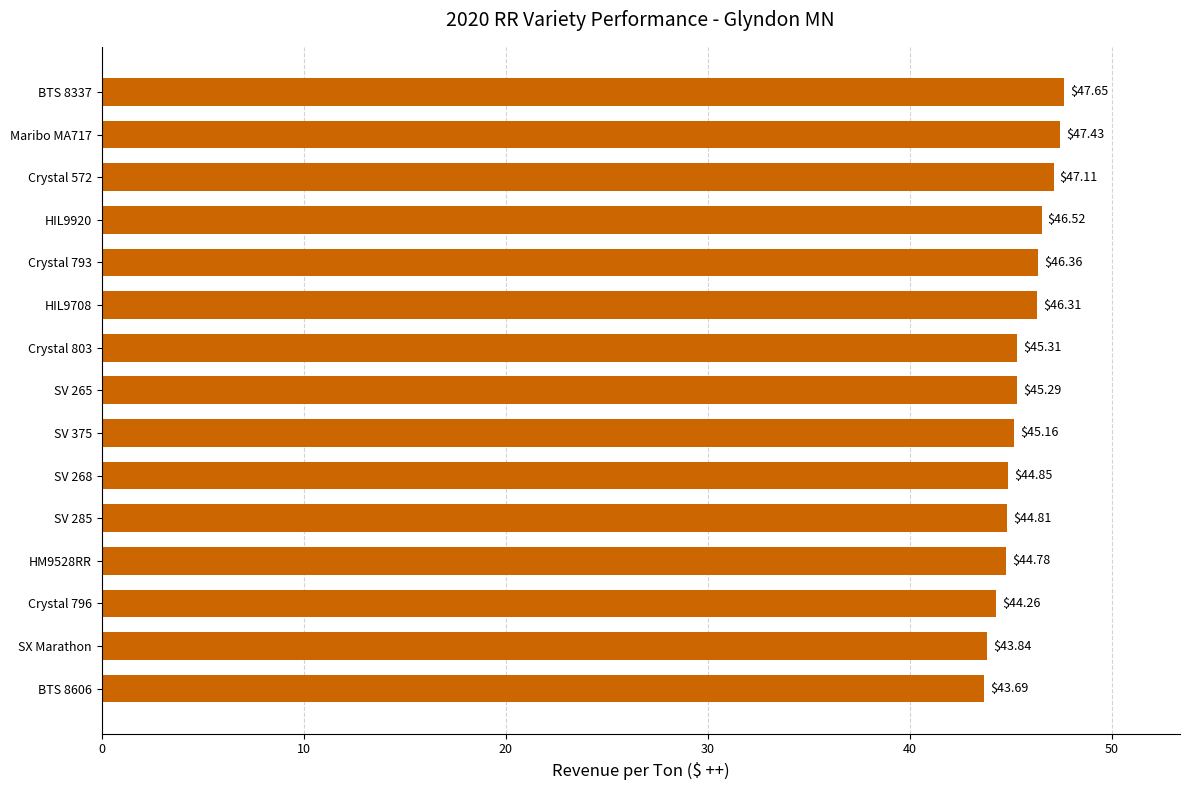

List the labels in order of value, largest first.

BTS 8337, Maribo MA717, Crystal 572, HIL9920, Crystal 793, HIL9708, Crystal 803, SV 265, SV 375, SV 268, SV 285, HM9528RR, Crystal 796, SX Marathon, BTS 8606